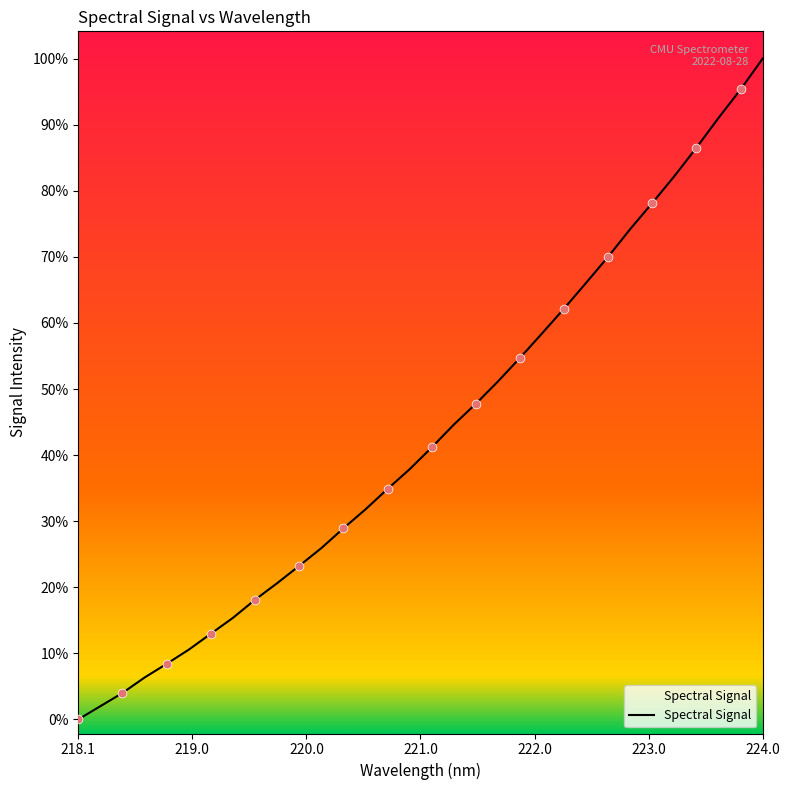

Does the chart have visible grid lines?

No